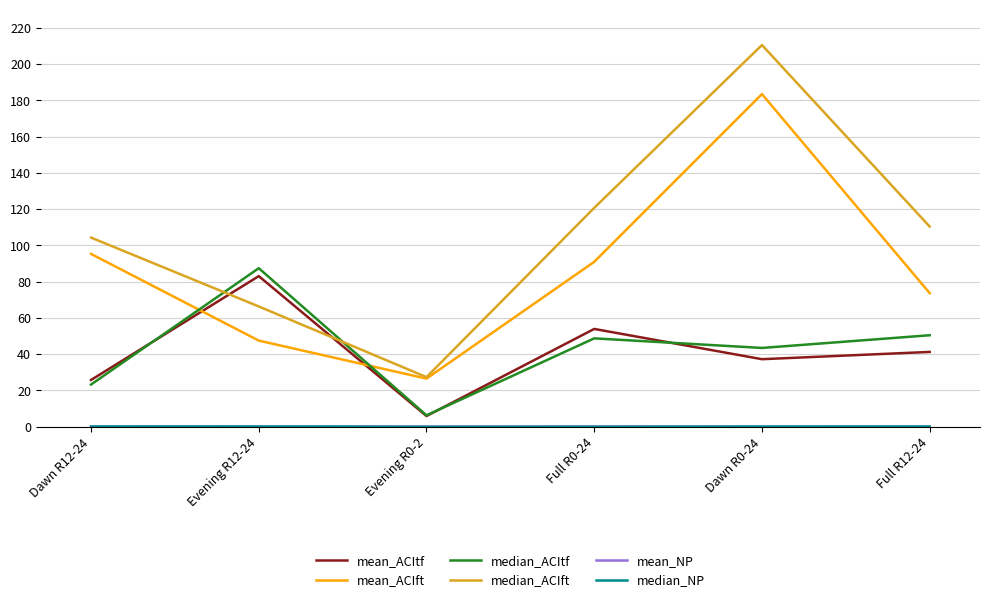

Which series changed the most between Evening R0-2 and Full R12-24?

median_ACIft